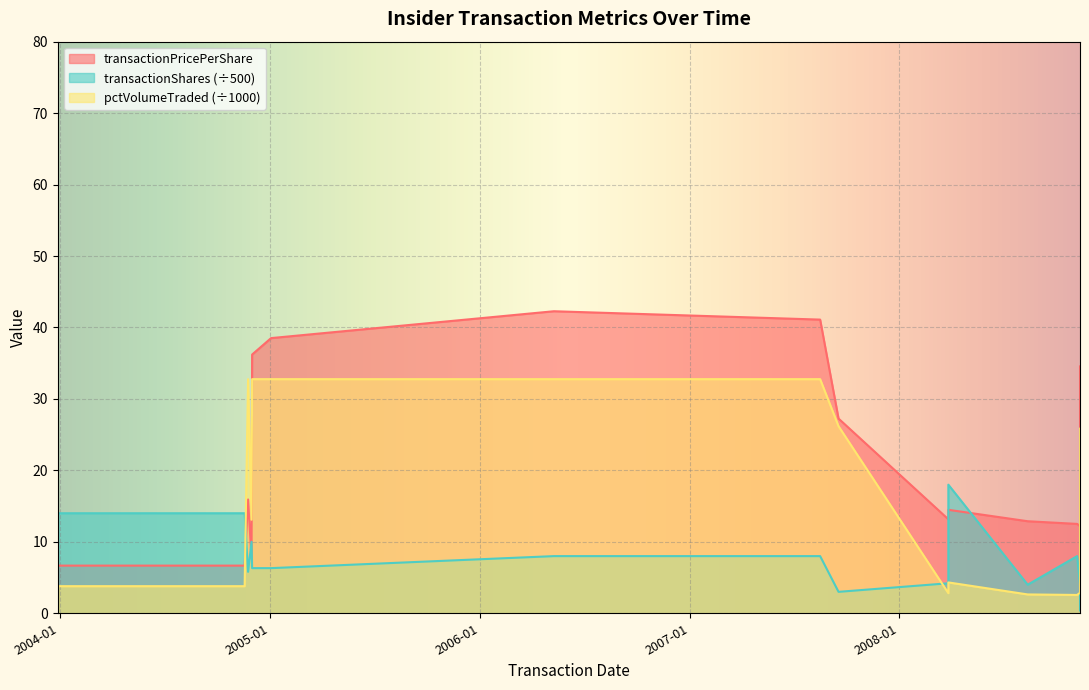

Which label corresponds to the smallest value in the chart?

2008-11-05